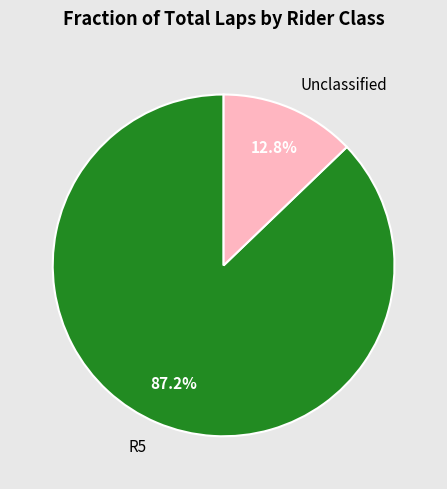

What is the largest slice in the pie chart?

R5